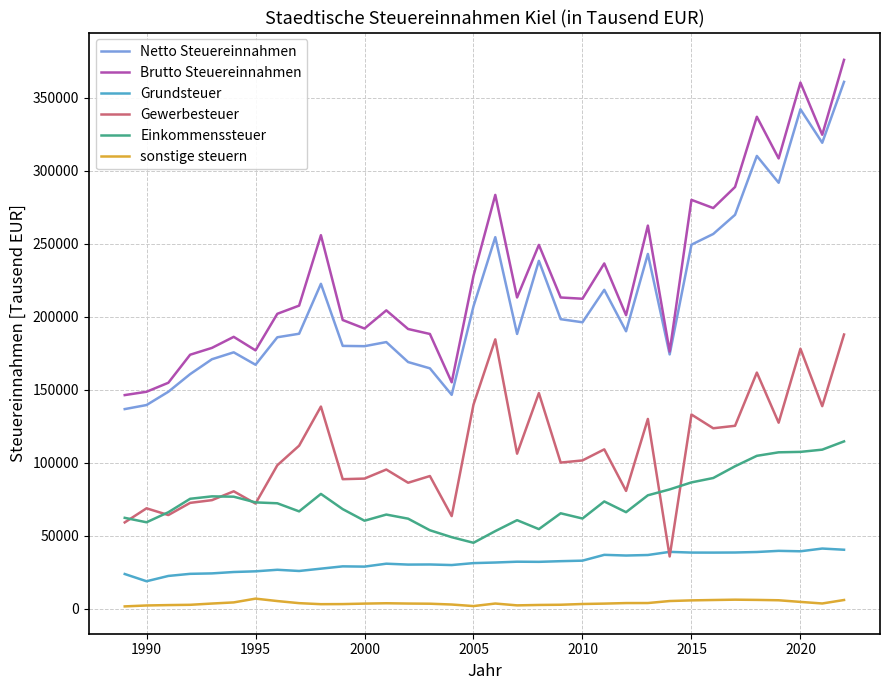

What is the maximum value for Brutto Steuereinnahmen?

375823